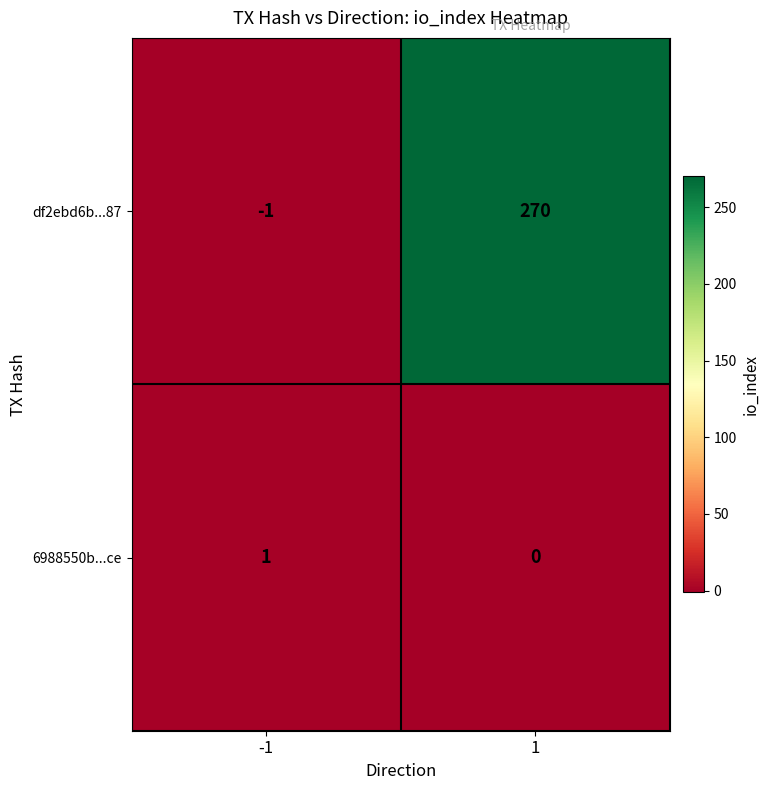

Rank the series by their average value, from highest to lowest.

df2ebd6b...87, 6988550b...ce